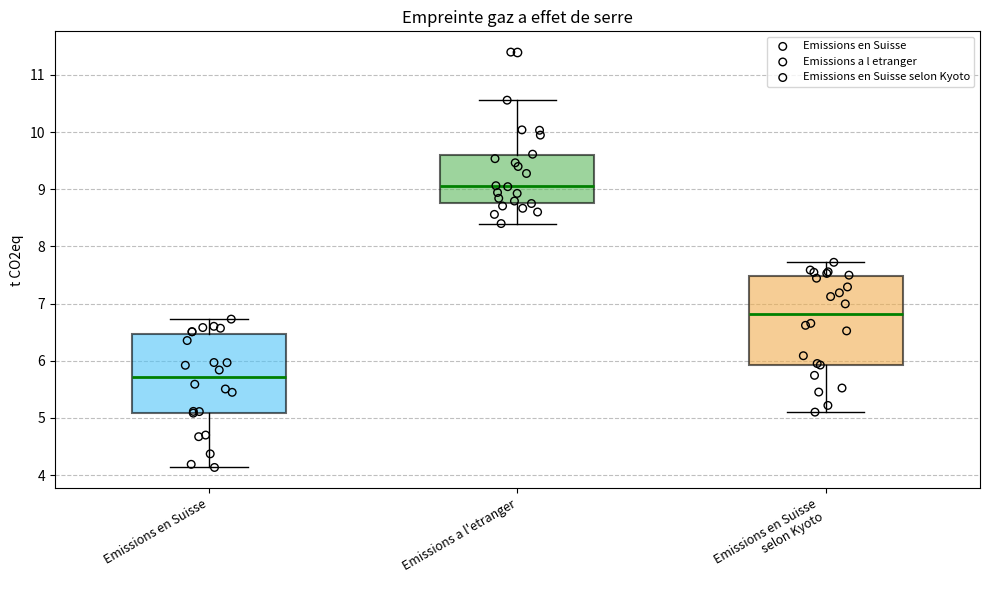

Where is the upper edge of the box for Emissions en Suisse selon Kyoto on the y-axis? The values are not printed on the chart, so give them approximately, as read against the axis.

7.5